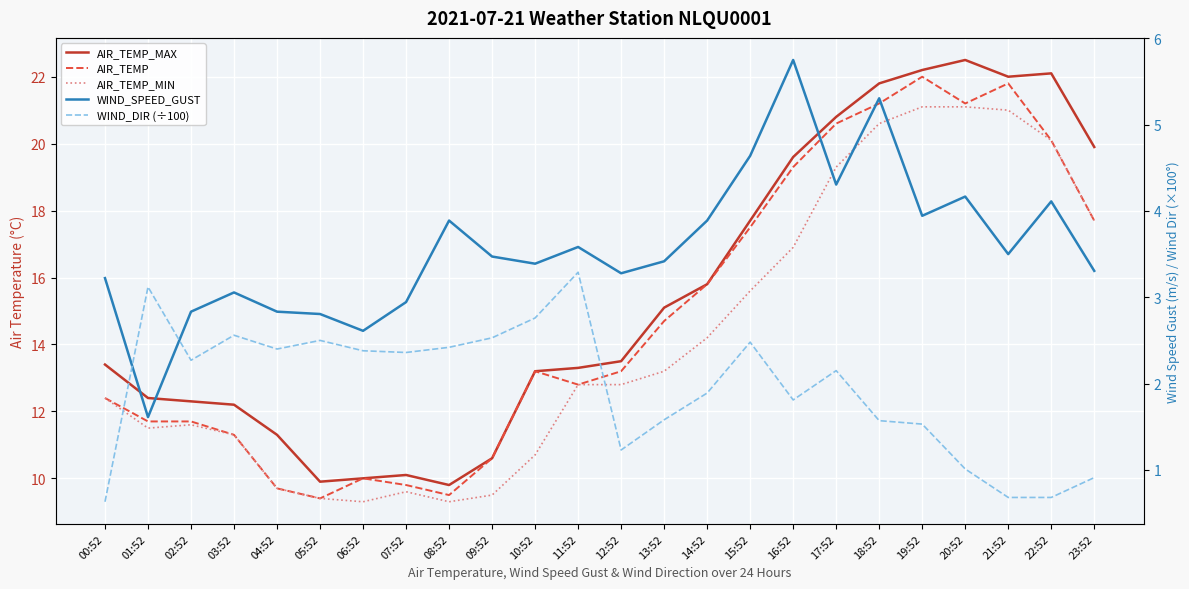

What is the difference between the second highest and minimum values in the WIND_DIR (÷100) series?

2.5